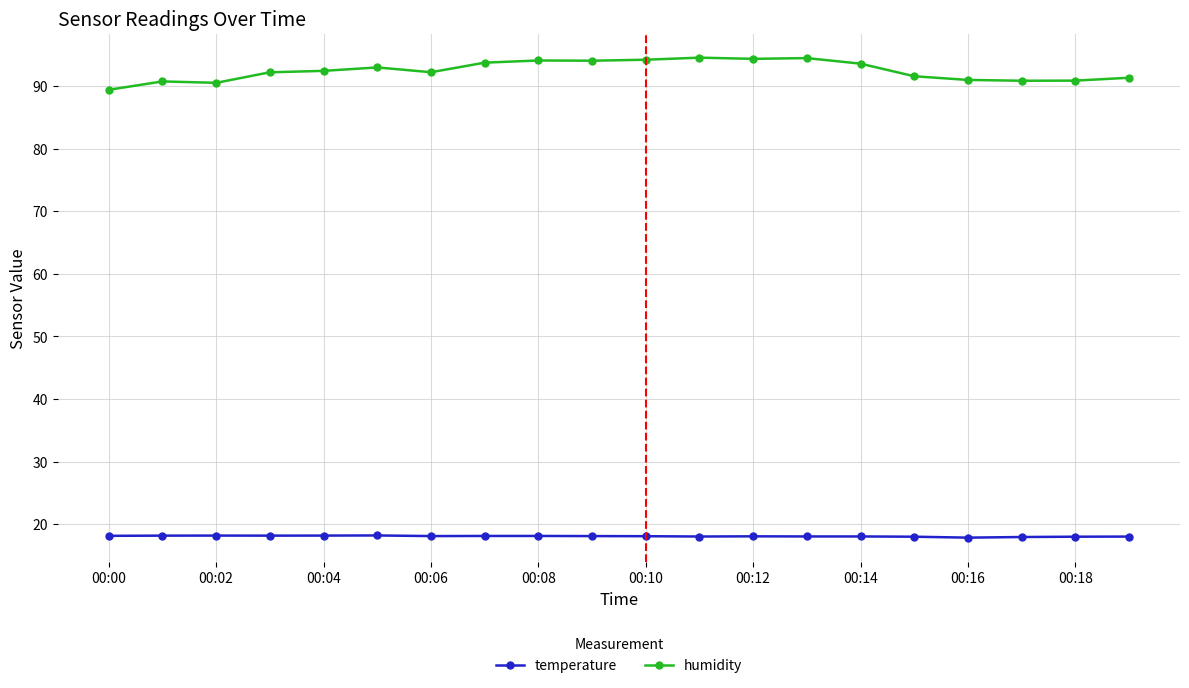

Which series has the largest total across all categories?

humidity